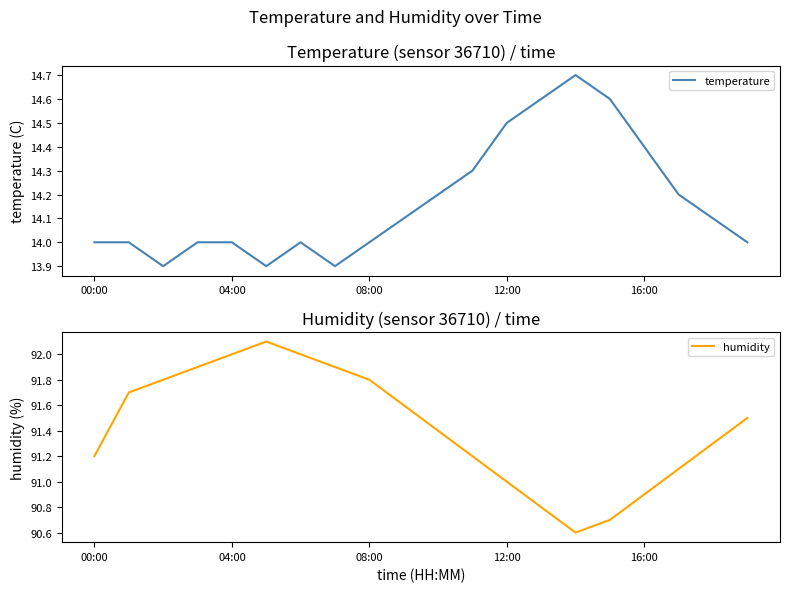

What is the difference between the maximum and minimum values in the temperature series?

0.8